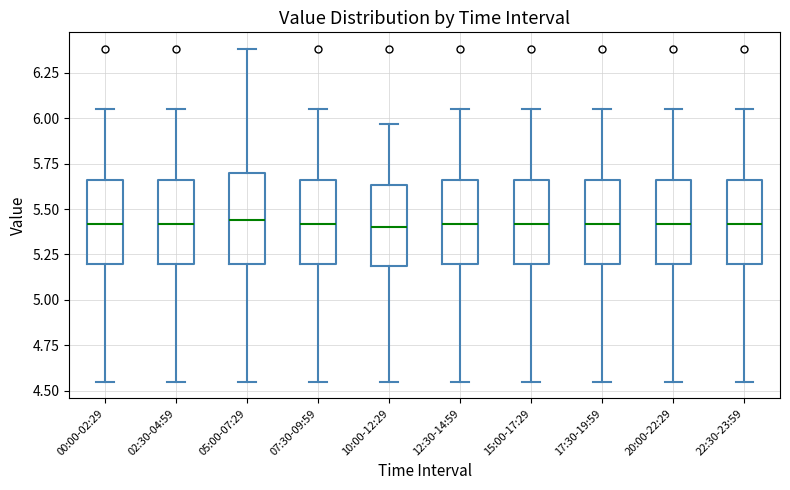

Reading left to right, read every box against the y-axis: the position of its median line, the range the box covers, and the ends of its whiskers. The values are not printed on the chart, so give them approximately, as read against the axis.

00:00-02:29: median 5.40, box 5.20 to 5.65, whiskers 4.55 to 6.05
02:30-04:59: median 5.40, box 5.20 to 5.65, whiskers 4.55 to 6.05
05:00-07:29: median 5.45, box 5.20 to 5.70, whiskers 4.55 to 6.40
07:30-09:59: median 5.40, box 5.20 to 5.65, whiskers 4.55 to 6.05
10:00-12:29: median 5.40, box 5.20 to 5.65, whiskers 4.55 to 5.95
12:30-14:59: median 5.40, box 5.20 to 5.65, whiskers 4.55 to 6.05
15:00-17:29: median 5.40, box 5.20 to 5.65, whiskers 4.55 to 6.05
17:30-19:59: median 5.40, box 5.20 to 5.65, whiskers 4.55 to 6.05
20:00-22:29: median 5.40, box 5.20 to 5.65, whiskers 4.55 to 6.05
22:30-23:59: median 5.40, box 5.20 to 5.65, whiskers 4.55 to 6.05